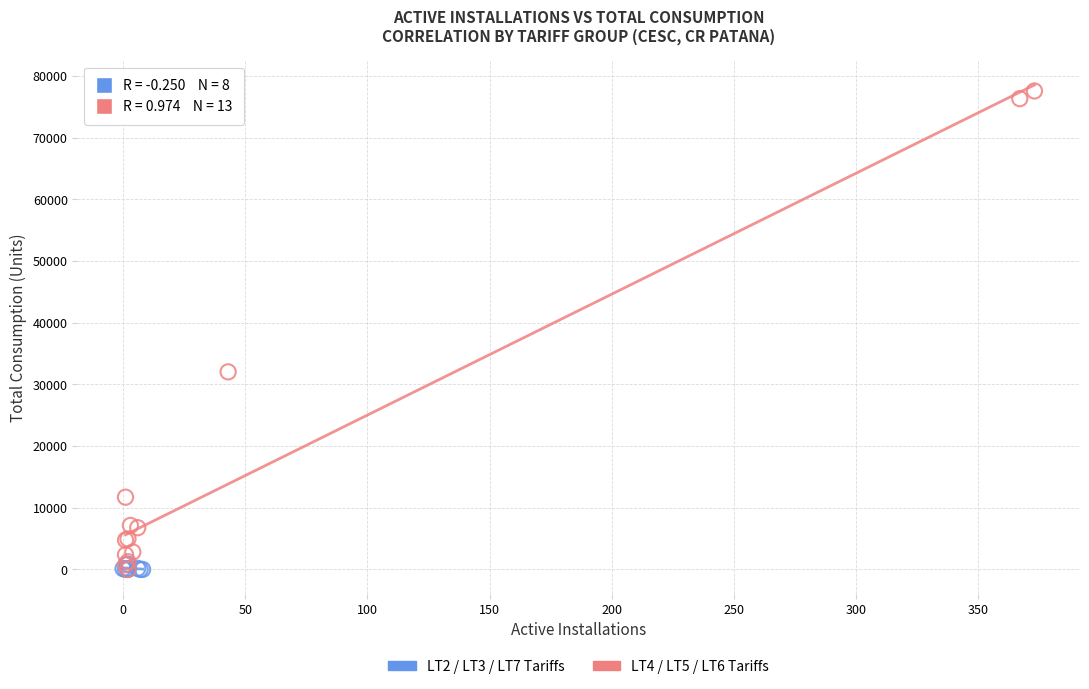

Which series has the largest Y range (max minus min)?

LT4 / LT5 / LT6 Tariffs